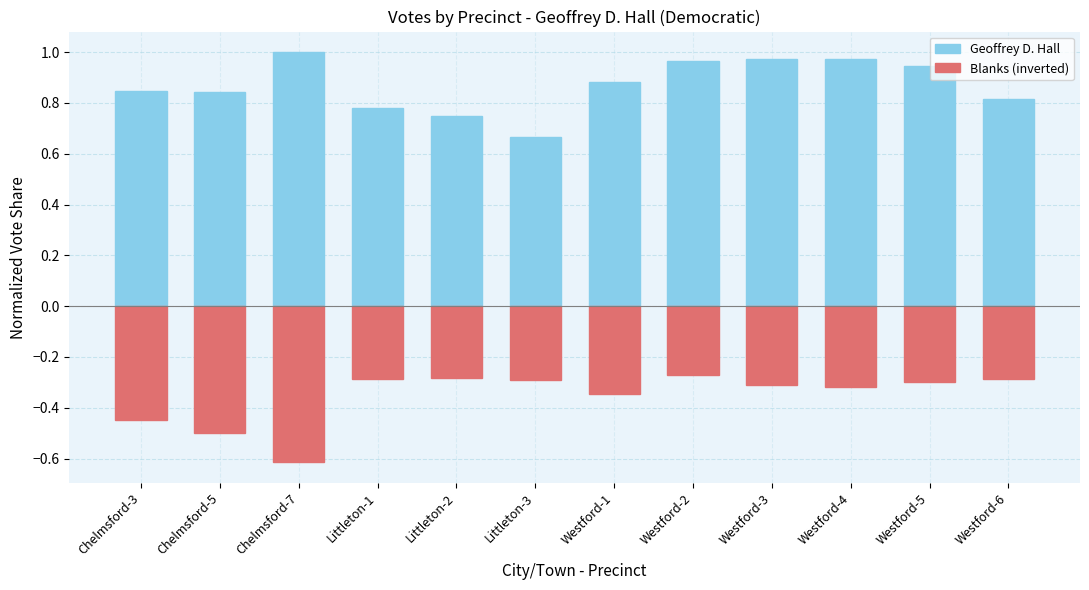

Reading left to right, transcribe all the data shown in this chart.

Geoffrey D. Hall: 0.8	0.8	1.0	0.8	0.7	0.7	0.9	1.0	1.0	1.0	0.9	0.8
Blanks (inverted): -0.4	-0.5	-0.6	-0.3	-0.3	-0.3	-0.3	-0.3	-0.3	-0.3	-0.3	-0.3